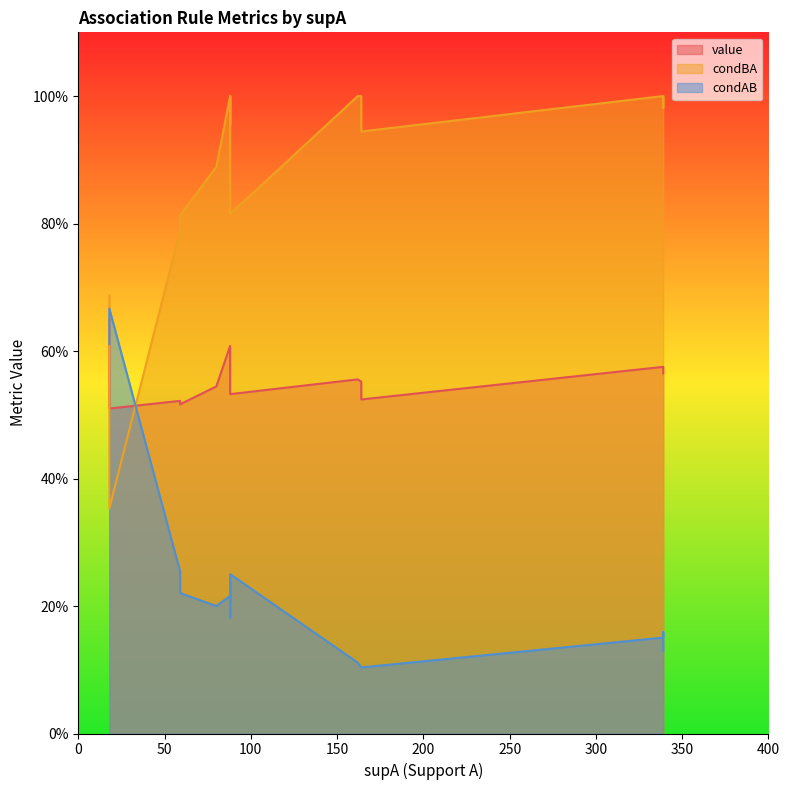

What is the smallest value displayed?

0.1